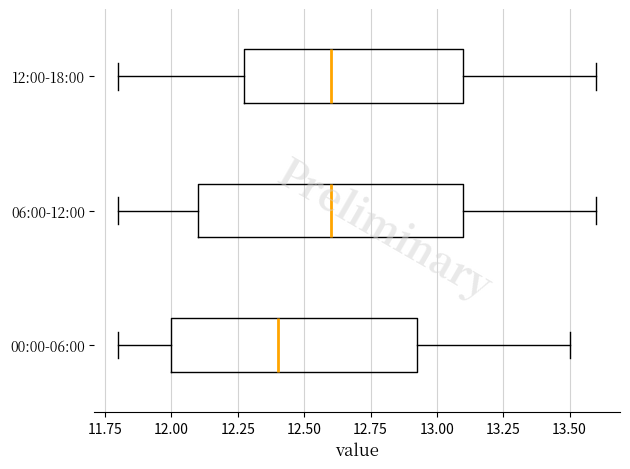

Reading bottom to top, transcribe this box plot: for each box, give where its median line is, the range the box spans, and where its two whiskers end, as read against the x-axis. The values are not printed on the chart, so give them approximately, as read against the axis.

00:00-06:00: median 12.40, box 12.00 to 12.95, whiskers 11.80 to 13.50
06:00-12:00: median 12.60, box 12.10 to 13.10, whiskers 11.80 to 13.60
12:00-18:00: median 12.60, box 12.30 to 13.10, whiskers 11.80 to 13.60